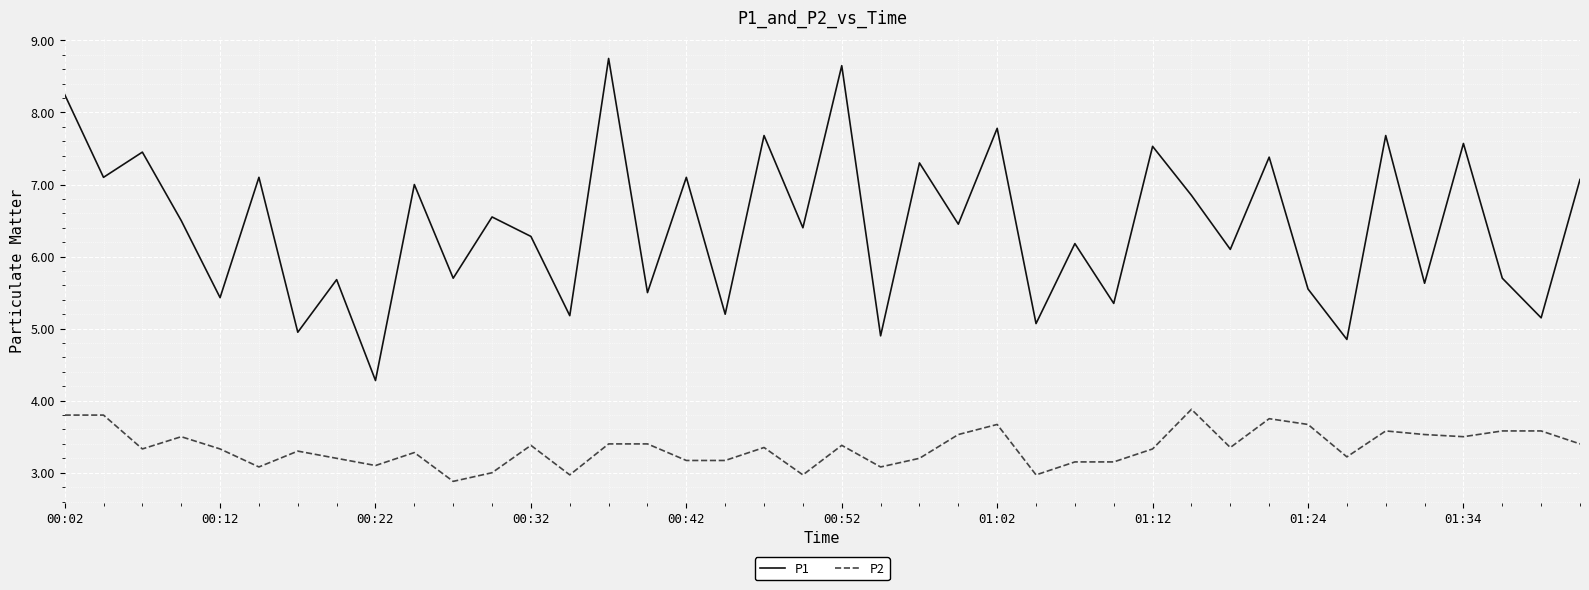

Which series has the largest total across all categories?

P1